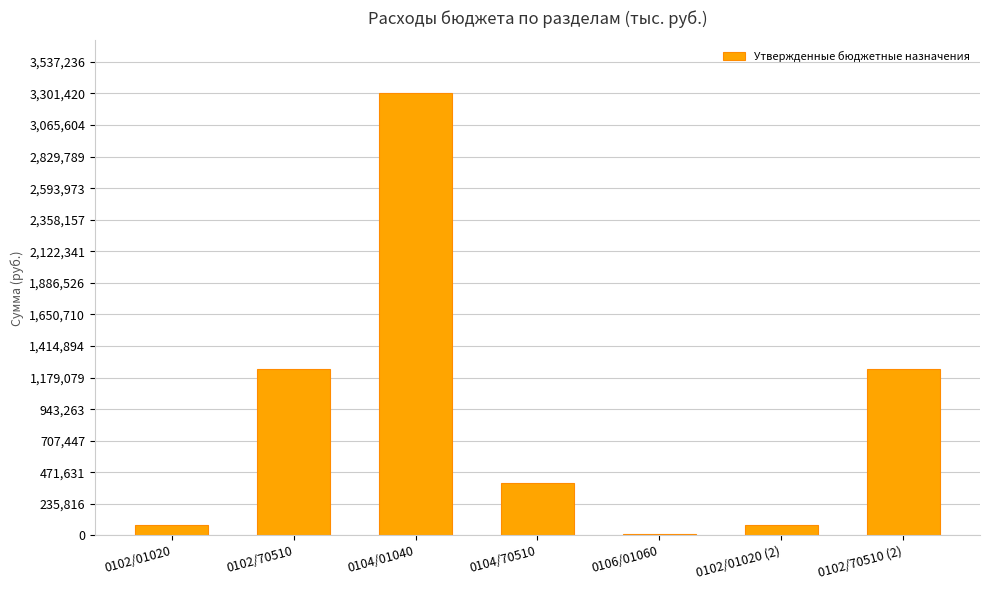

How many series are shown in this chart?

1